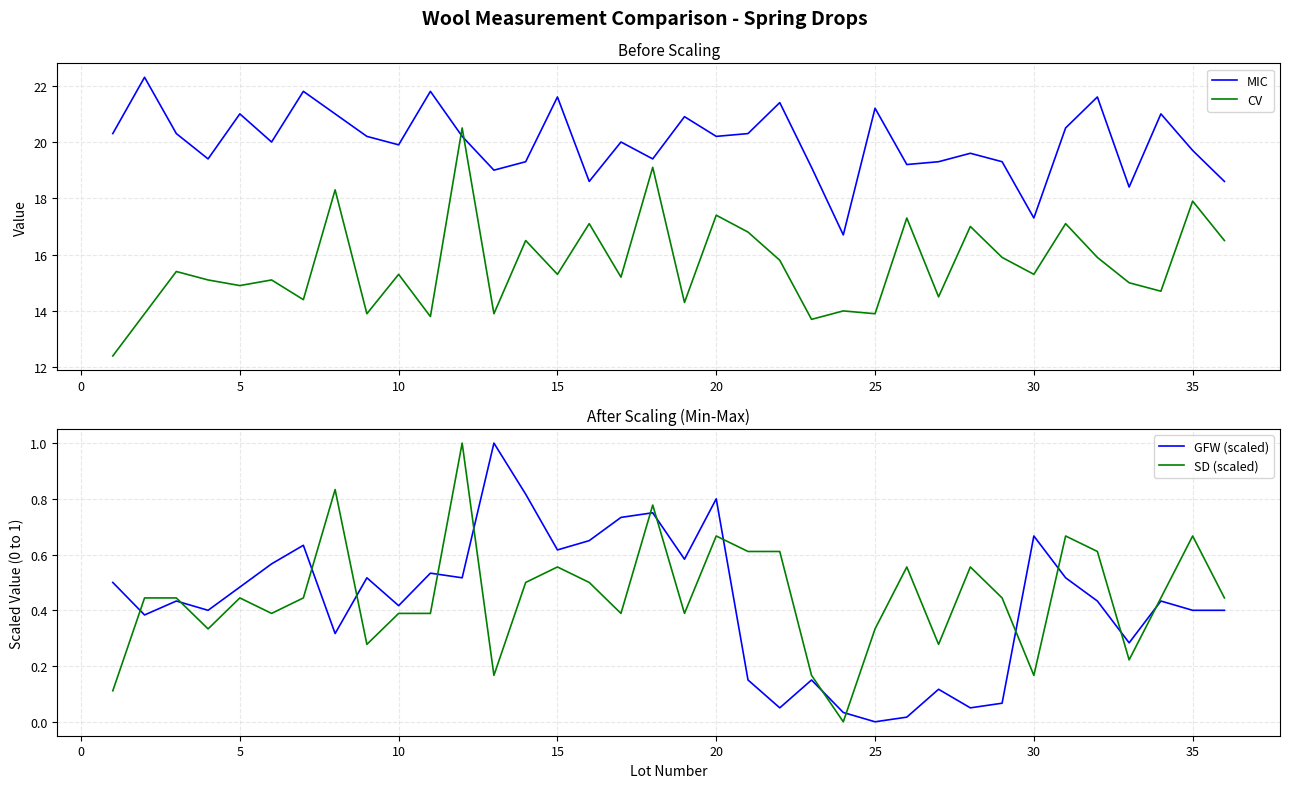

The SD (scaled) series shows 0.8 at 15. True or false?

False